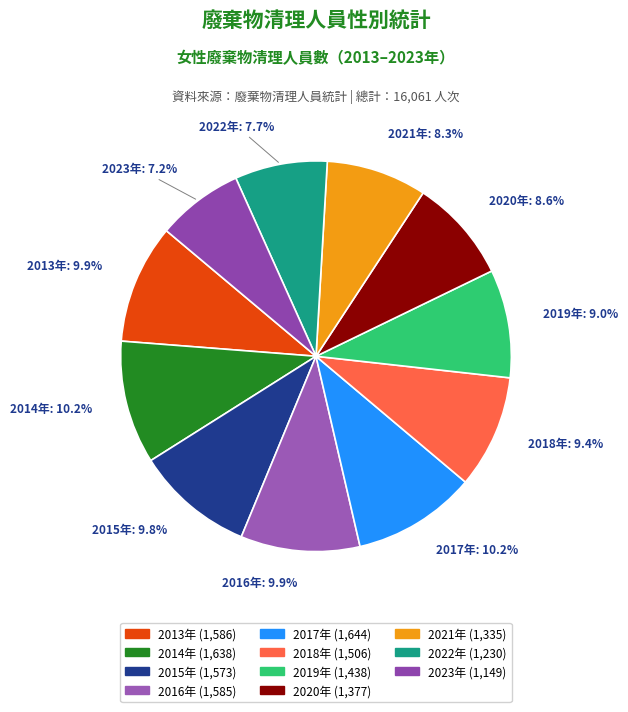

Which has a higher value, 2014年 or 2023年?

2014年